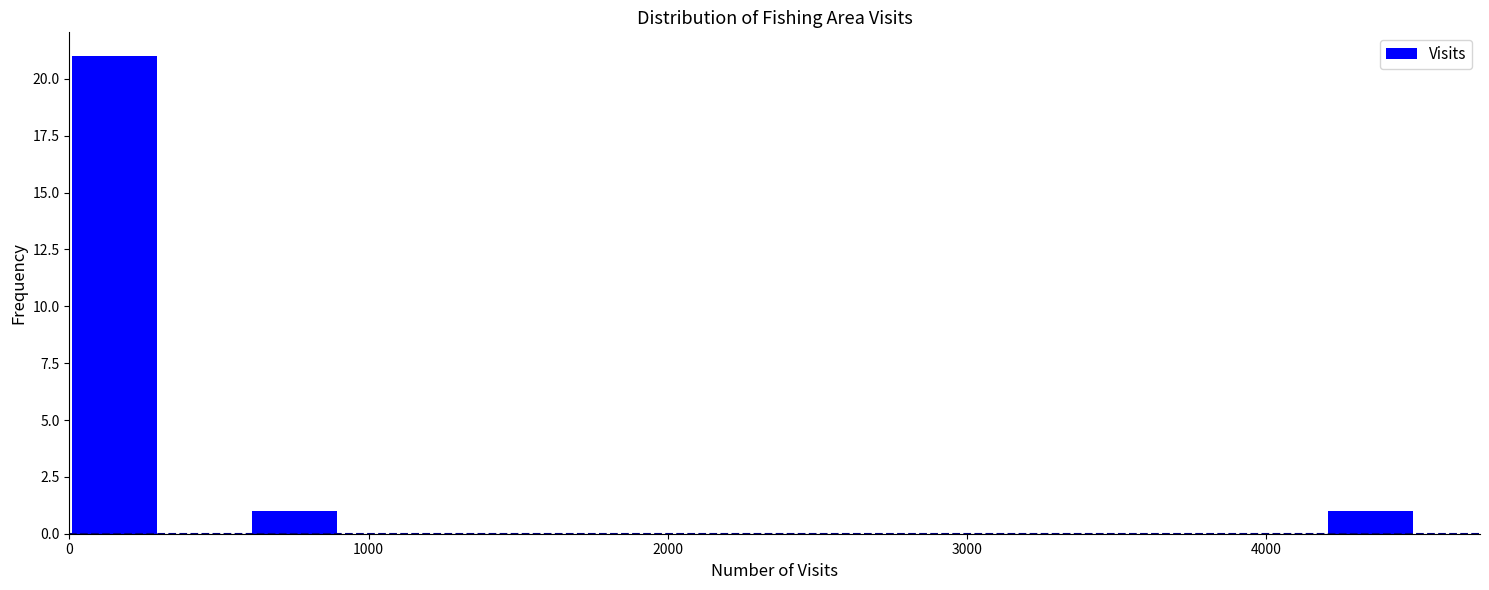

Around what value on the x-axis is the tallest bar? Give the approximate position of its centre, as read against the axis.

200